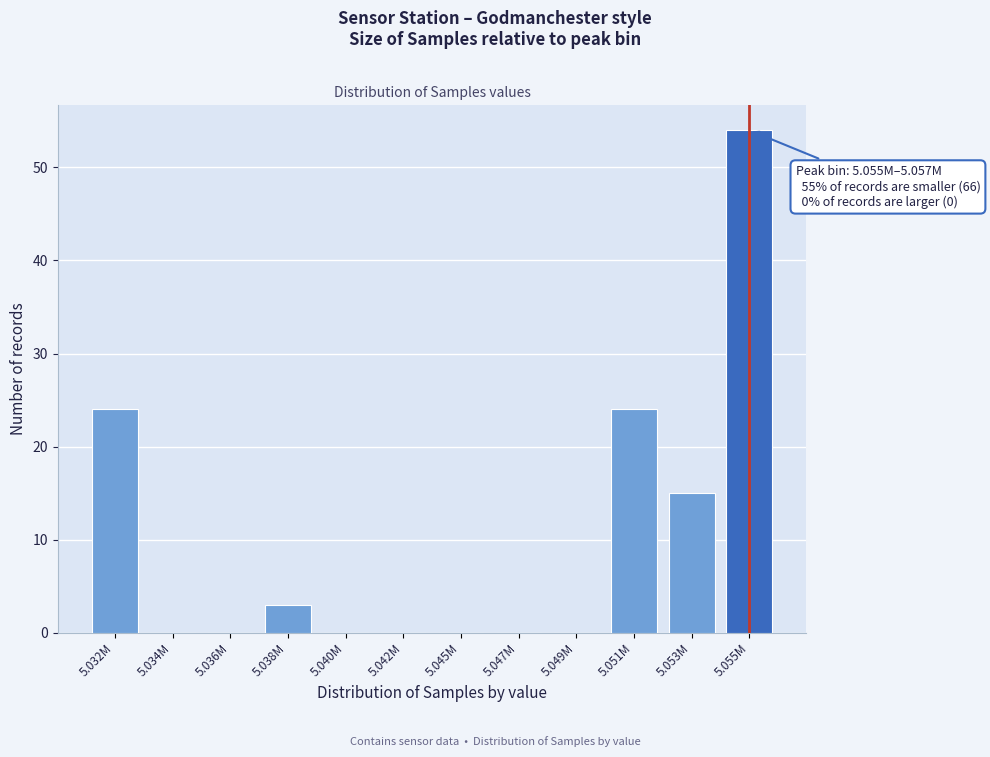

Reading left to right, transcribe all the data shown in this chart.

5.032M=24	5.034M=0	5.036M=0	5.038M=3	5.040M=0	5.042M=0	5.045M=0	5.047M=0	5.049M=0	5.051M=24	5.053M=15	5.055M=54